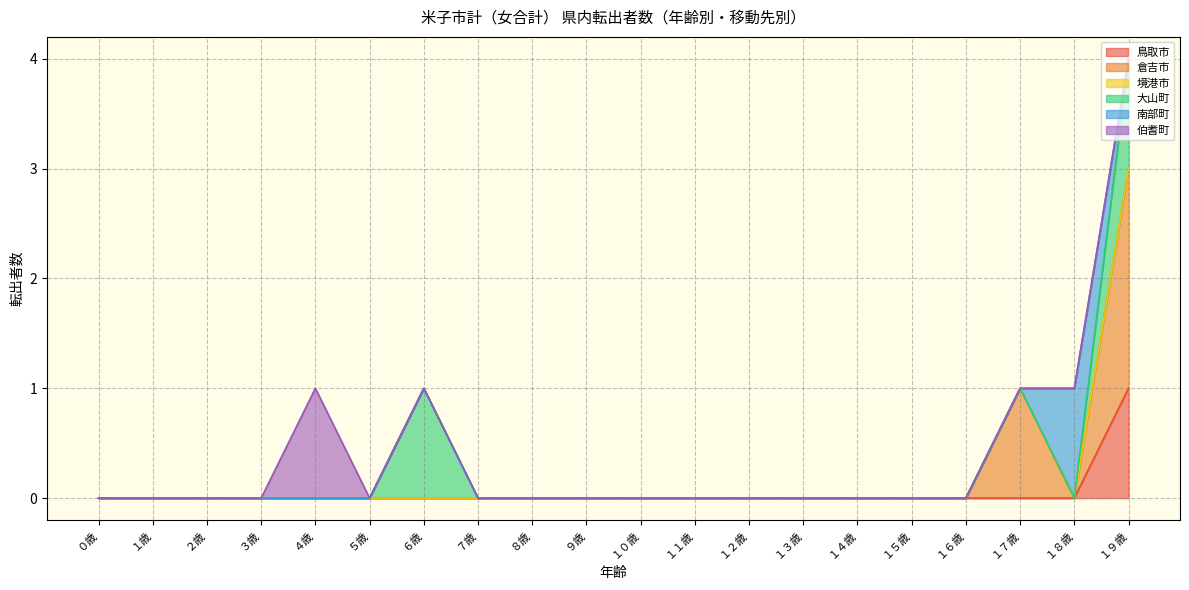

What is the maximum value shown in the chart?

2